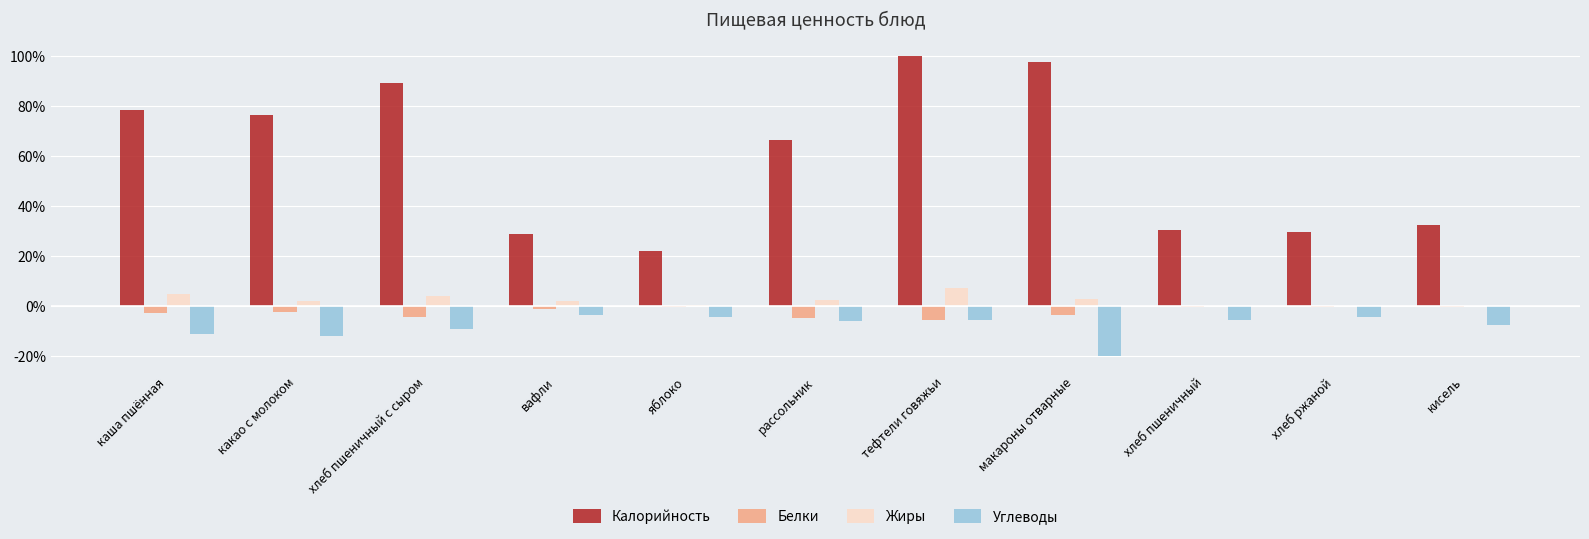

The Углеводы series shows -4.3 at хлеб ржаной. True or false?

True